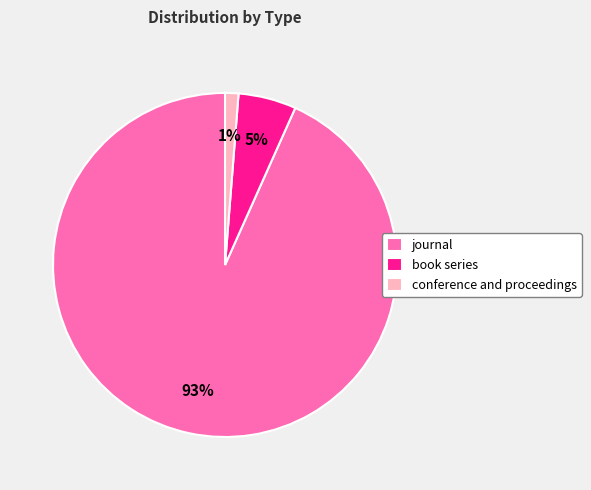

Rank the categories by value from highest to lowest.

journal, book series, conference and proceedings